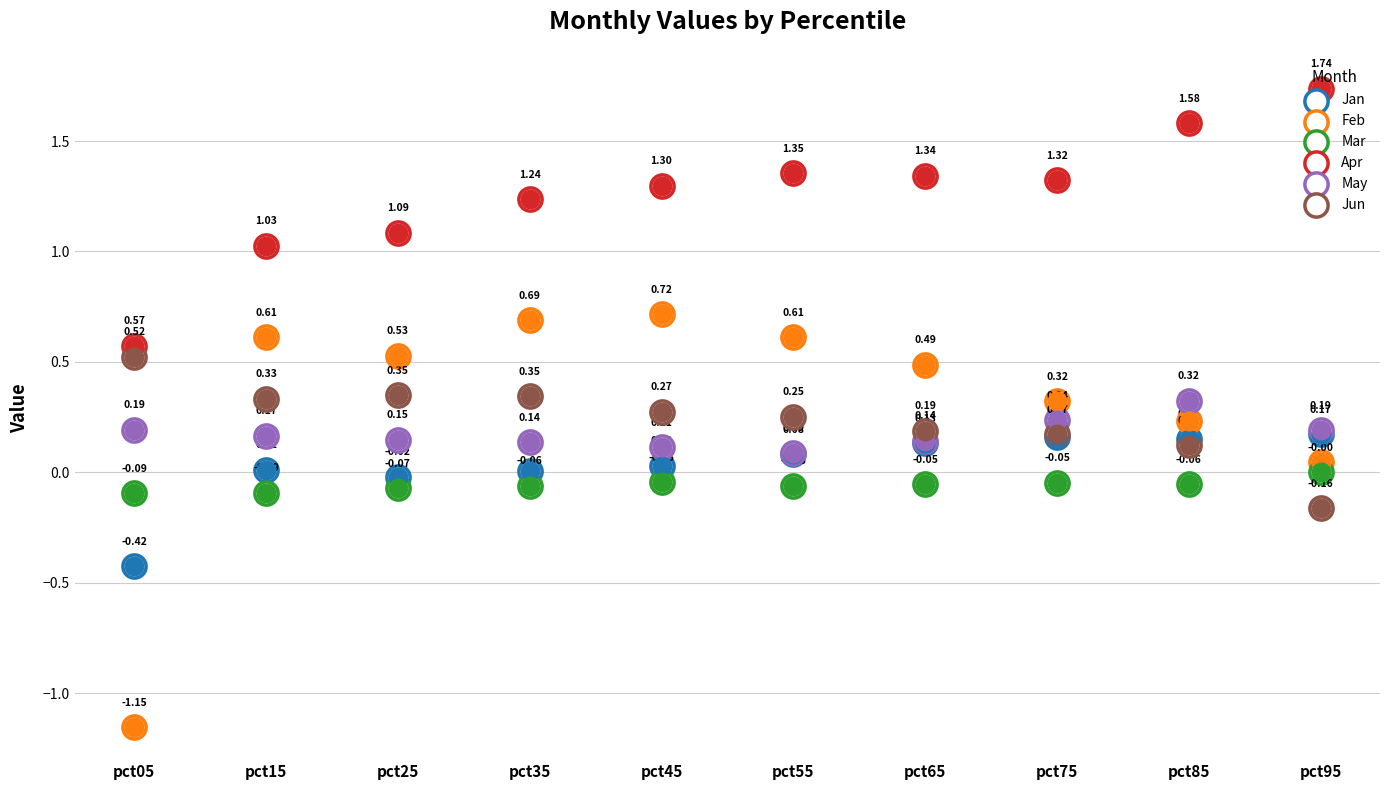

At which category is the sum across all series the highest?

pct45